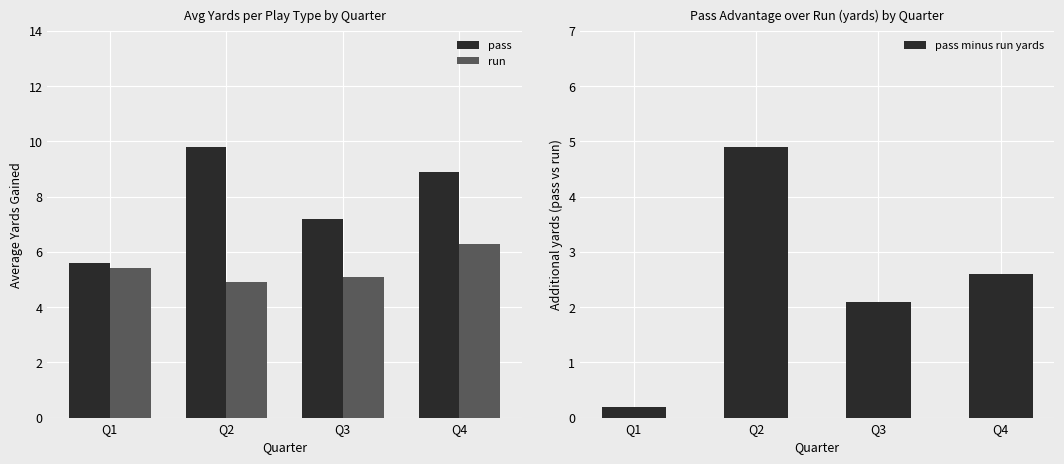

How many distinct data groups are displayed?

3